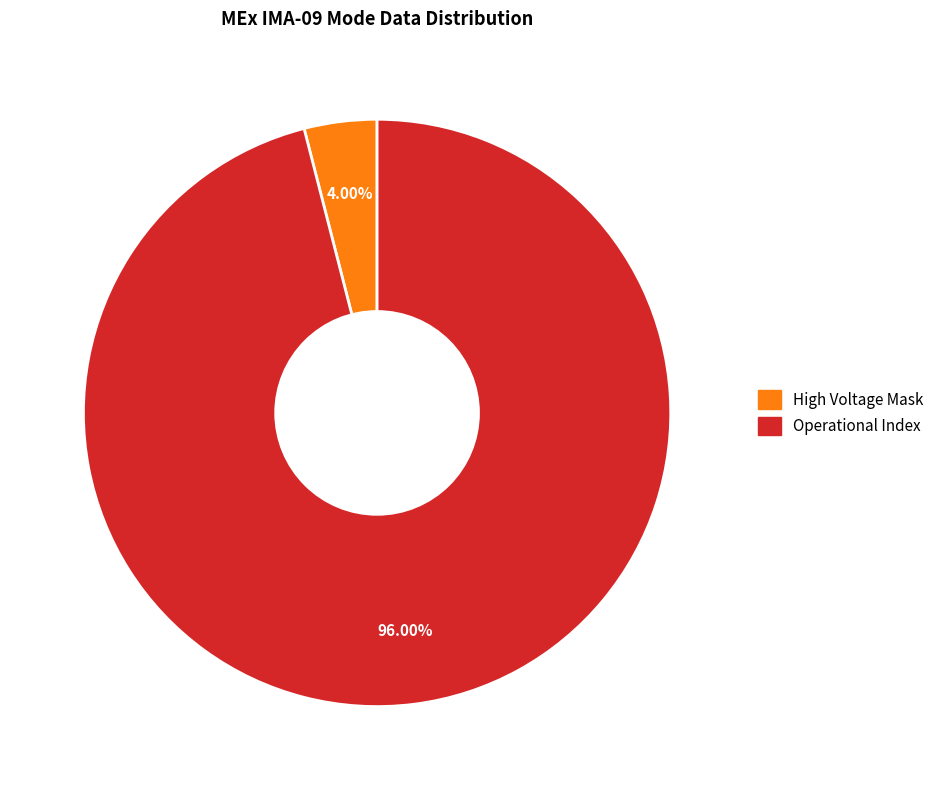

How many slices are in this pie chart?

2